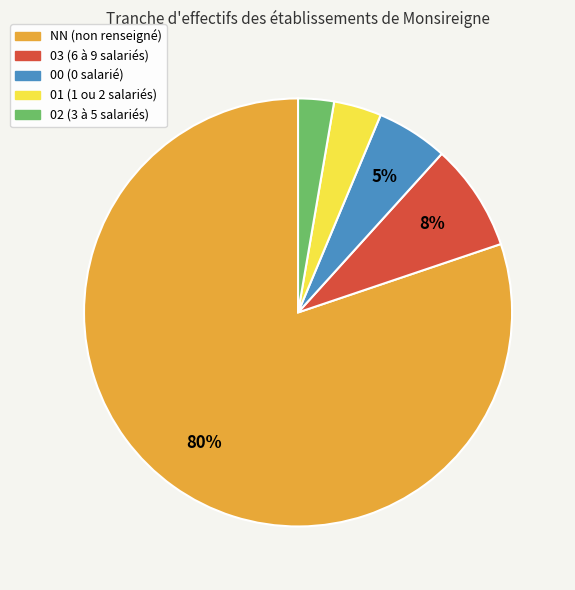

To the nearest percent, what portion does NN represent?

80%